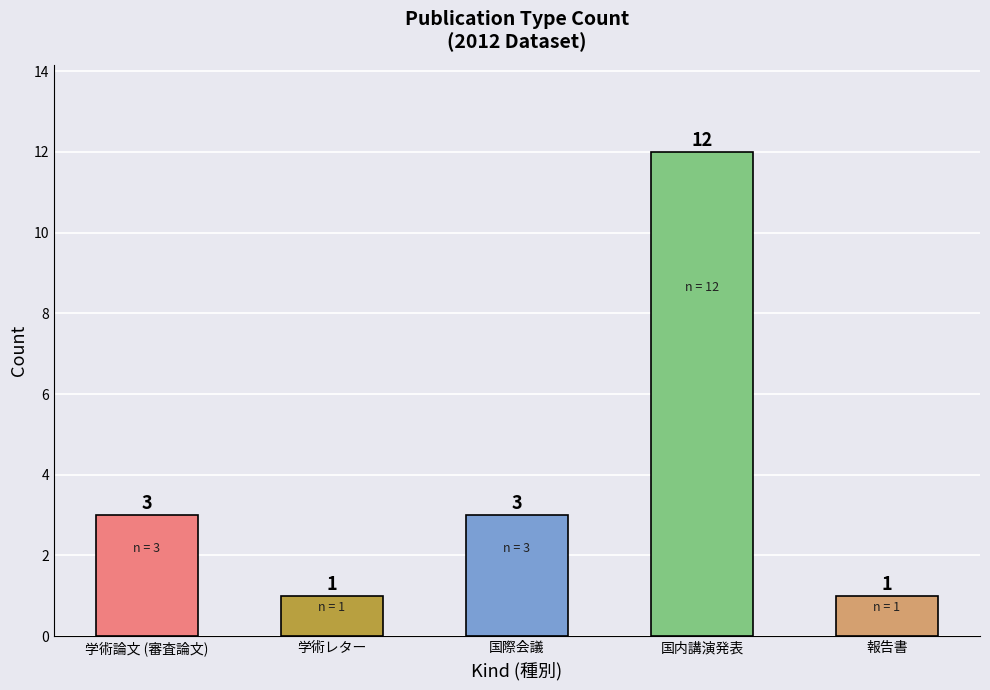

Rank the categories by value from highest to lowest.

国内講演発表, 学術論文 (審査論文), 国際会議, 学術レター, 報告書